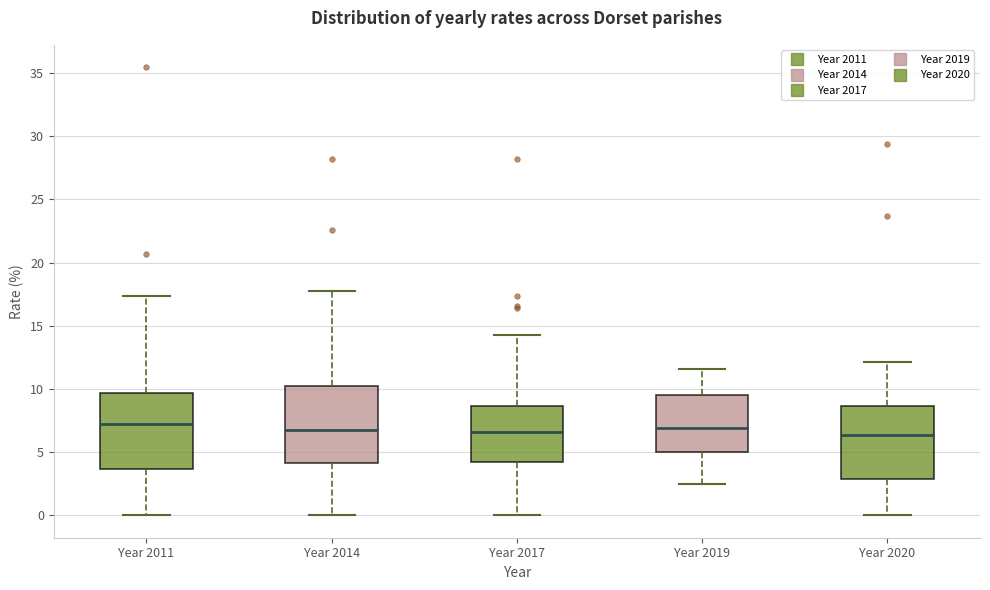

Where does the median line of the box for Year 2019 sit on the y-axis? The values are not printed on the chart, so give them approximately, as read against the axis.

7.0